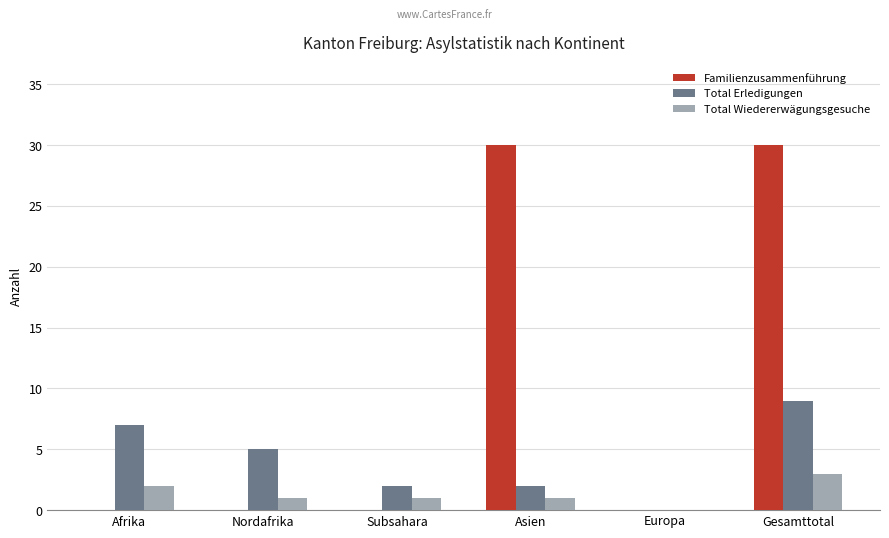

The Total Erledigungen series shows 4 at Europa. True or false?

False